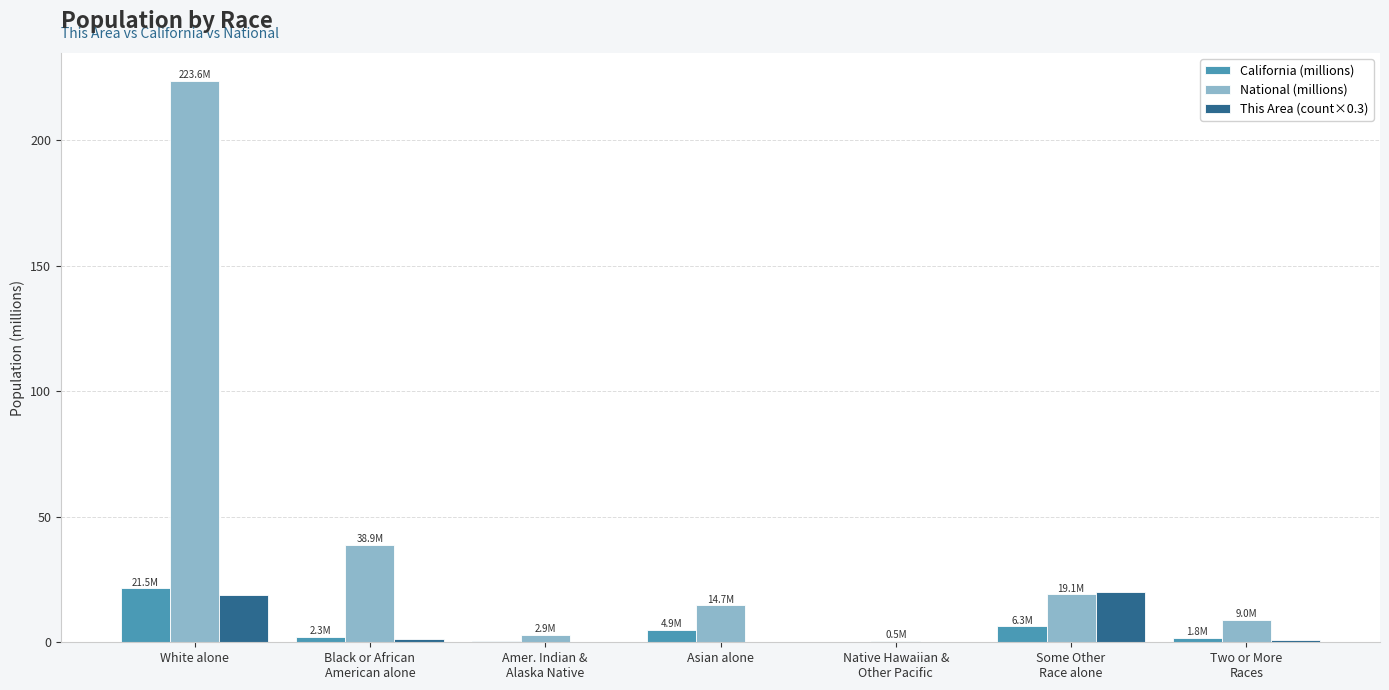

The value of National (millions) at Asian alone is 6.9. True or false?

False